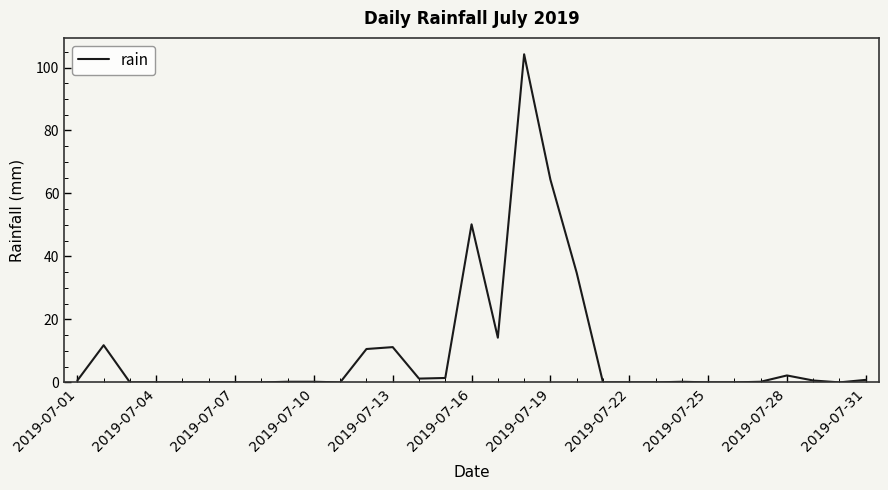

Is this an area chart (filled region under the line)?

No